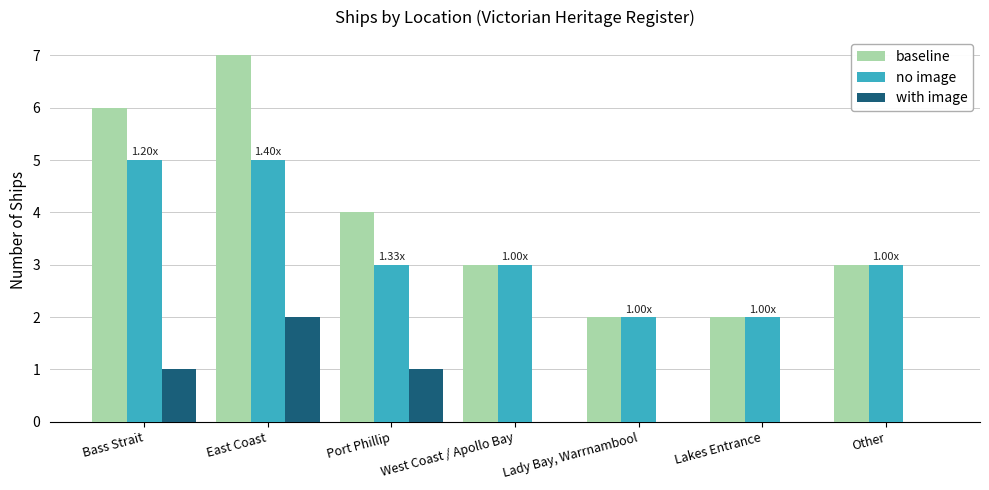

What is the sum of the with image values at Lady Bay, Warrnambool and East Coast?

2